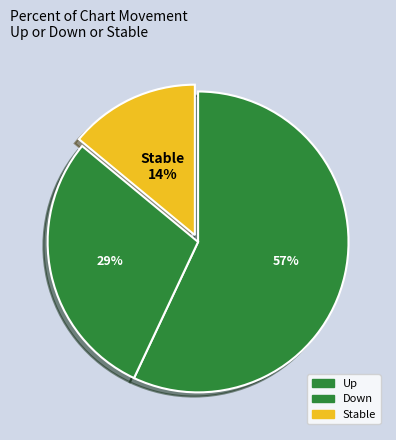

How many segments does this pie chart have?

3